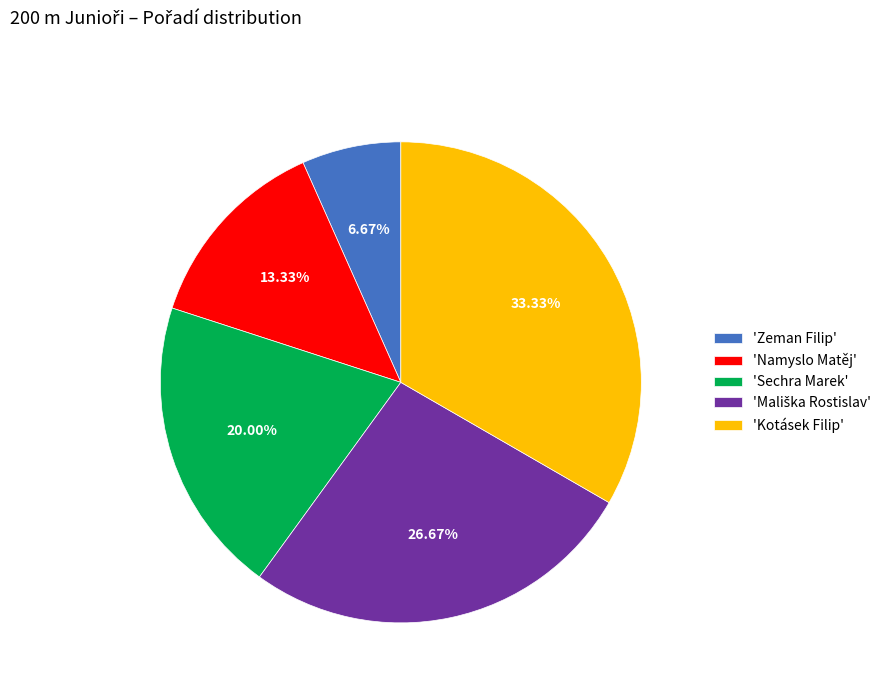

Which category has the smallest portion of the pie?

'Zeman Filip'